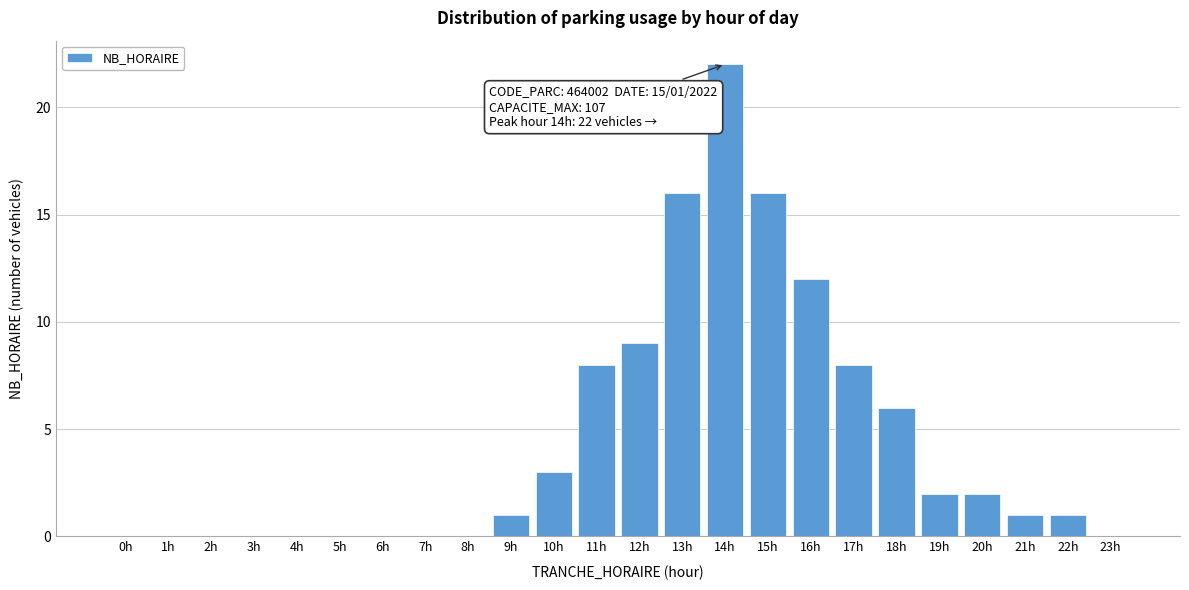

Reading left to right, transcribe all the data shown in this chart.

0h=0	1h=0	2h=0	3h=0	4h=0	5h=0	6h=0	7h=0	8h=0	9h=1	10h=3	11h=8	12h=9	13h=16	14h=22	15h=16	16h=12	17h=8	18h=6	19h=2	20h=2	21h=1	22h=1	23h=0